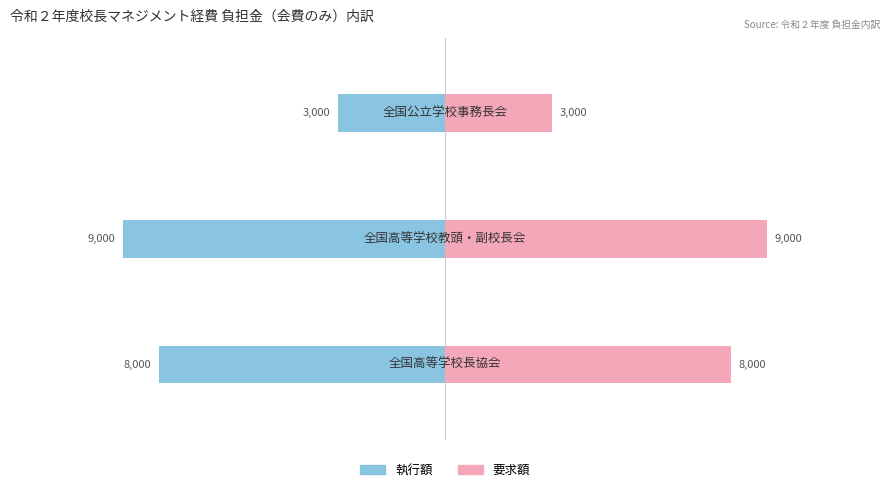

Reading left to right, list all the values displayed in this chart.

執行額: -8000	-9000	-3000
要求額: 8000	9000	3000